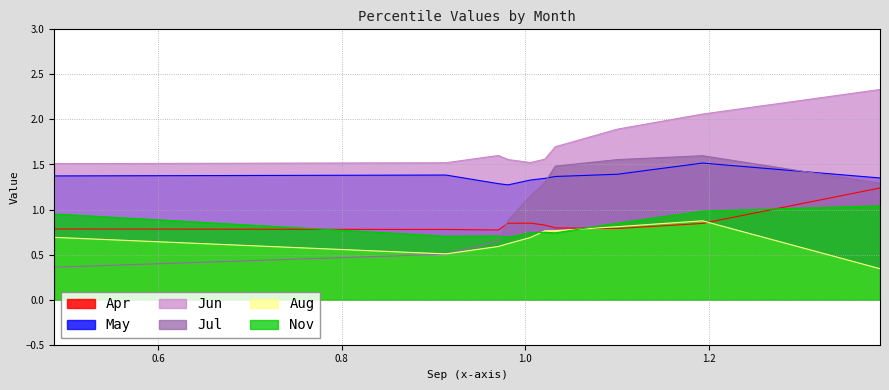

What is the sum of all Aug values?

6.7